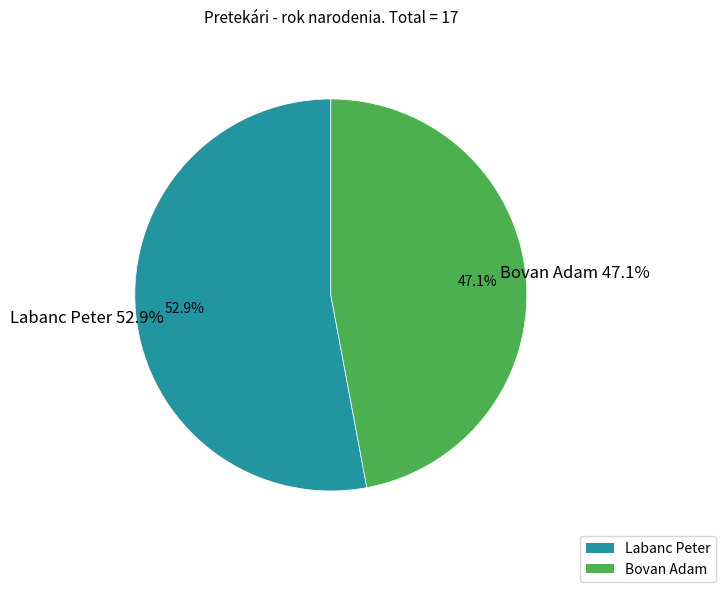

How many segments does this pie chart have?

2